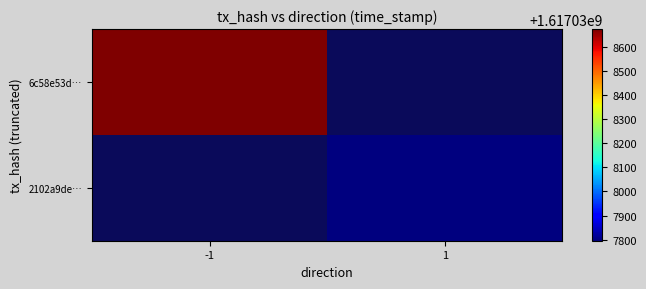

Which series has the widest spread of values?

6c58e53d8138293cbbda2595472b21c25793dad